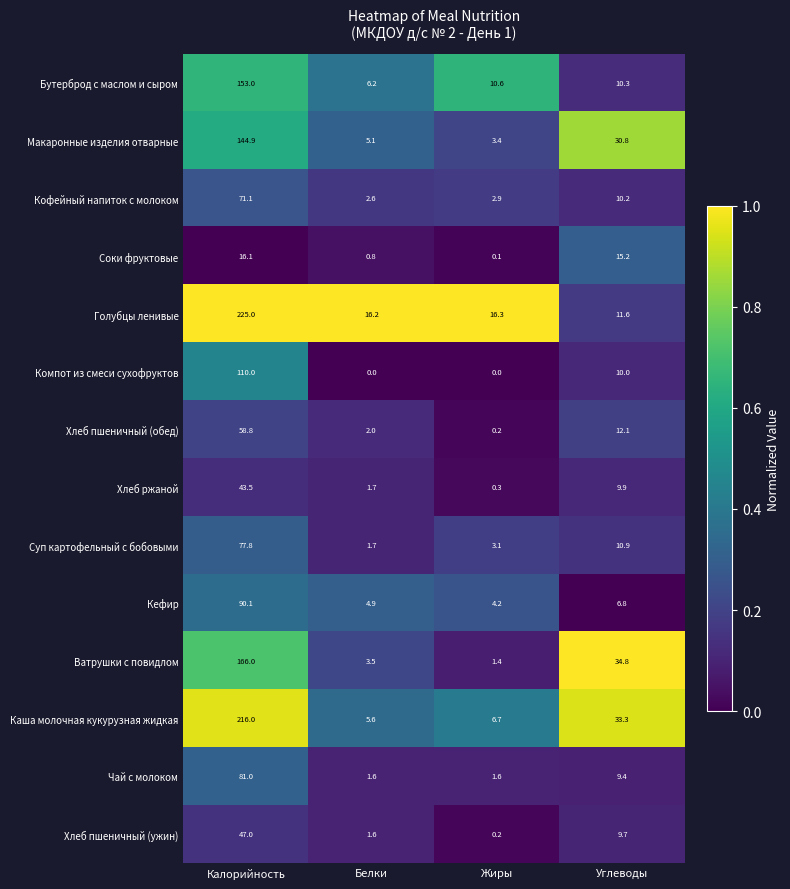

Between Белки and Жиры, which series saw the biggest shift?

Бутерброд с маслом и сыром